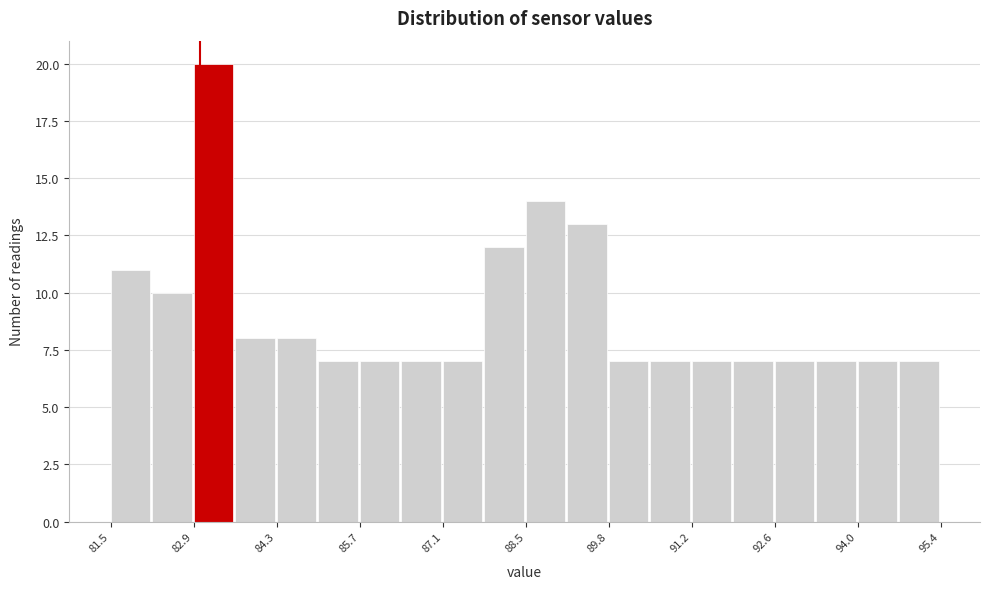

Read against the x-axis, roughly where is the centre of the tallest bar?

83.2